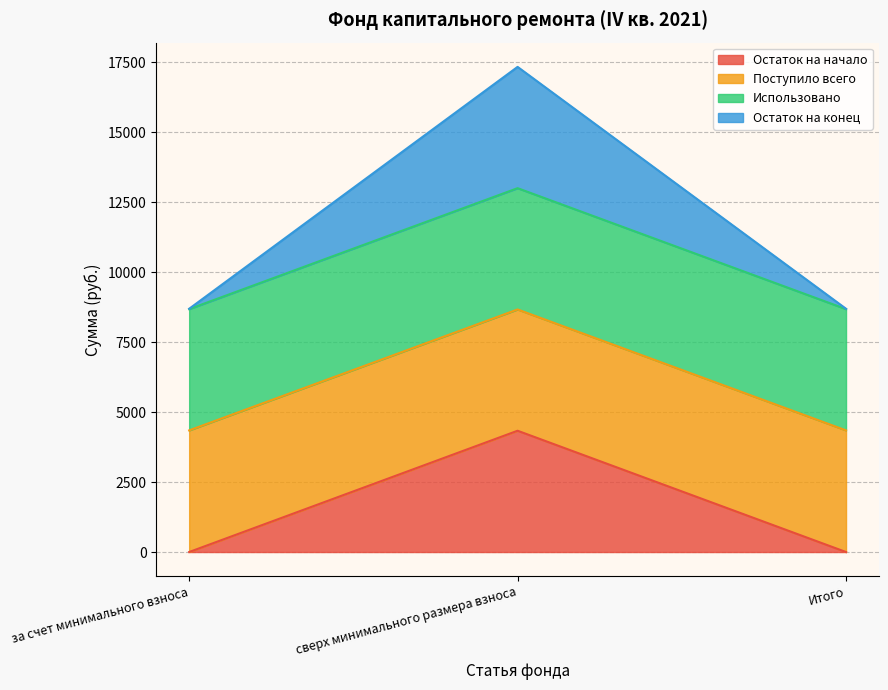

What is the difference between the highest and lowest values at за счет минимального взноса?

8675.3